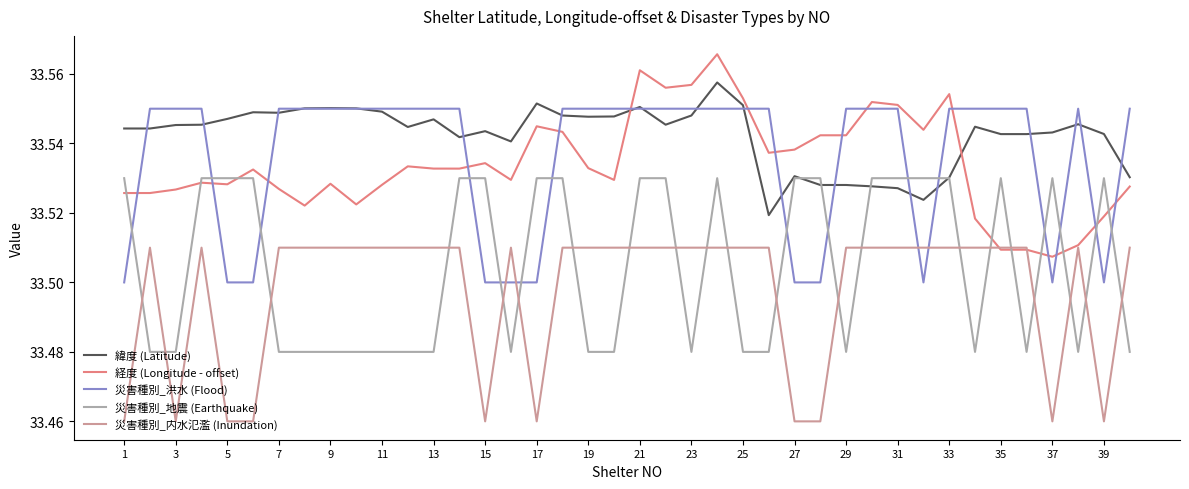

Which series has the largest total across all categories?

緯度 (Latitude)